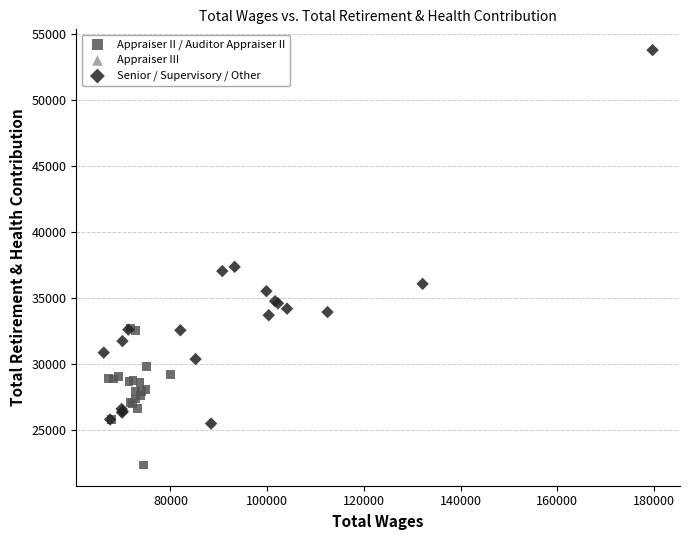

Which series has the widest spread of Y values?

Senior / Supervisory / Other